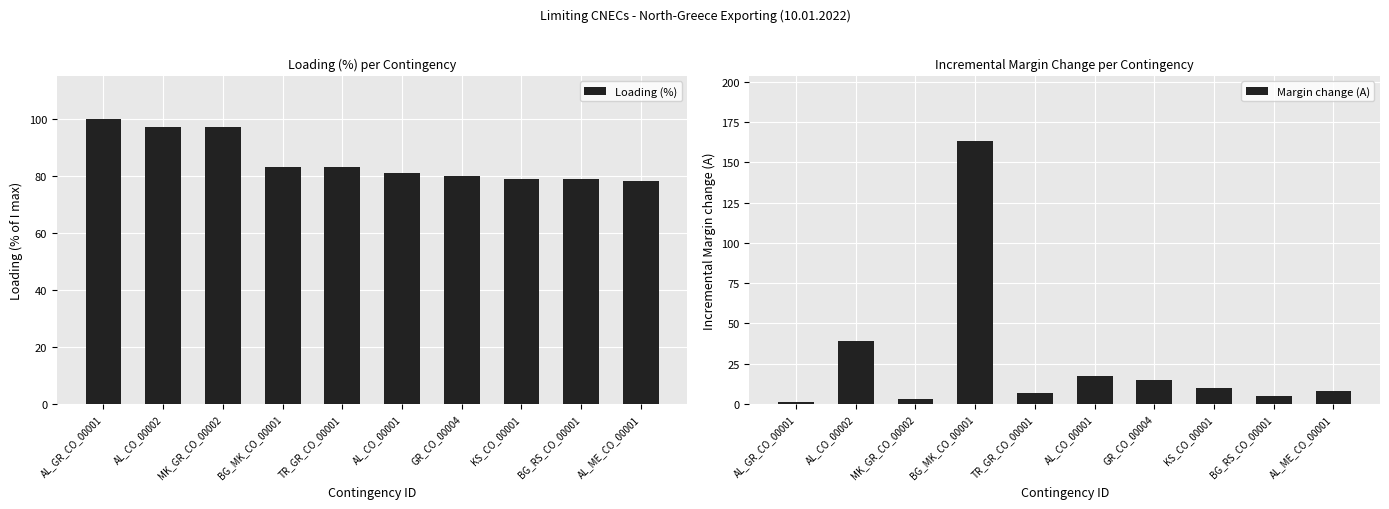

True or false: Loading (%) has a value of 79 at BG_RS_CO_00001.

True